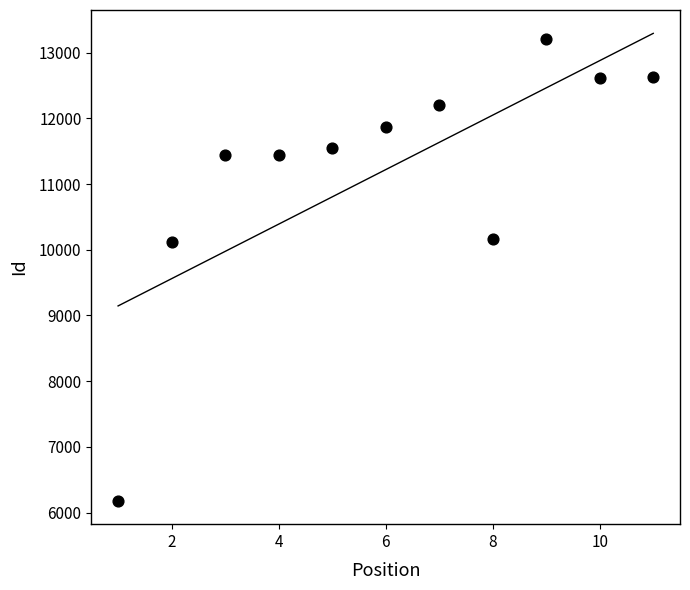

What is the range of X values (max minus min)?

10